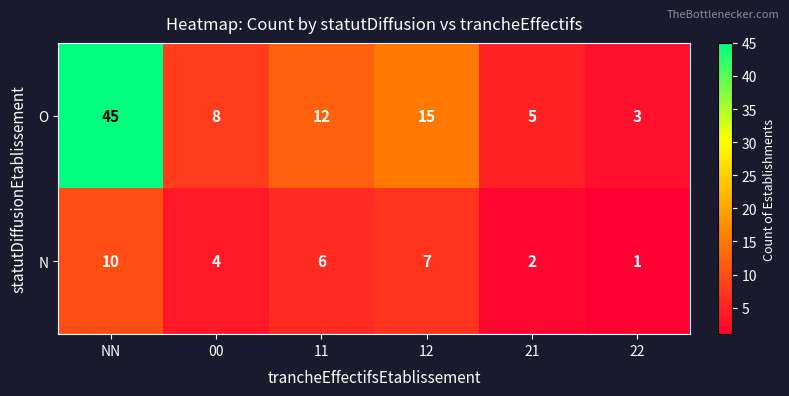

At which category is the sum across all series the highest?

NN